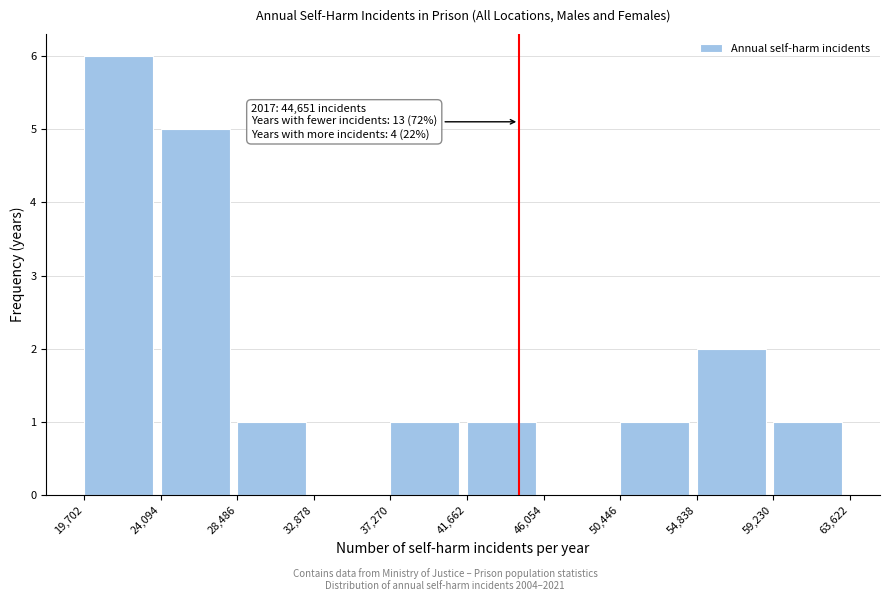

Which range on the x-axis has the tallest bar?

19,702 to 24,094